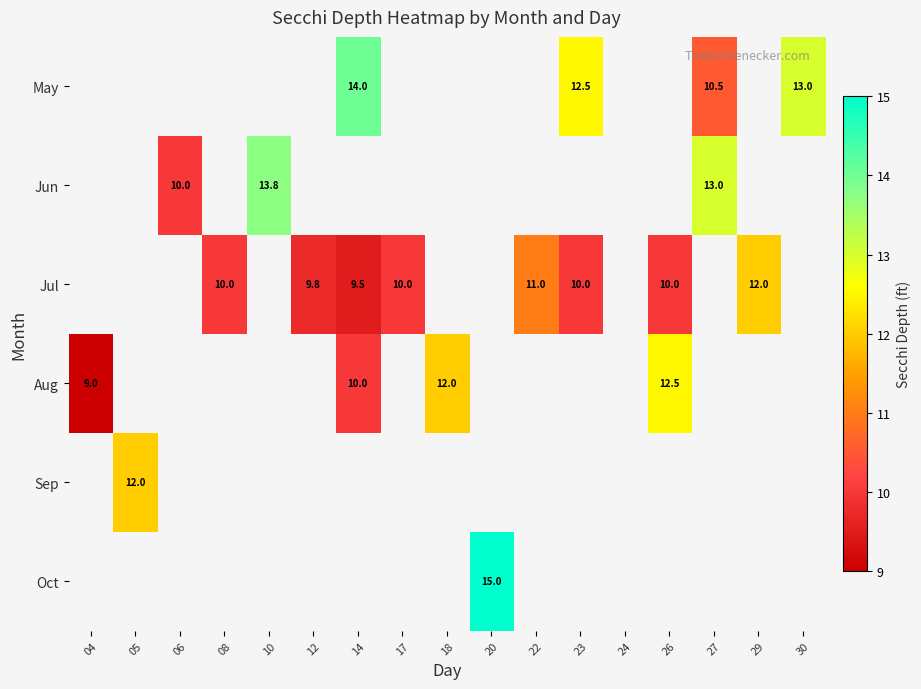

The Jul series shows 9.5 at 14. True or false?

True